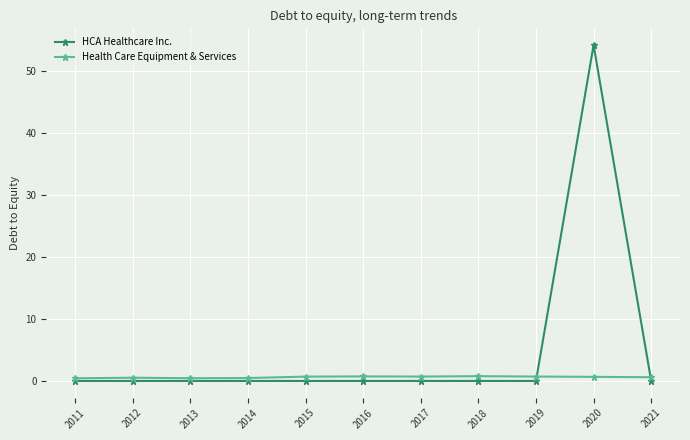

Is it true that HCA Healthcare Inc. equals 37.3 at 2012?

False